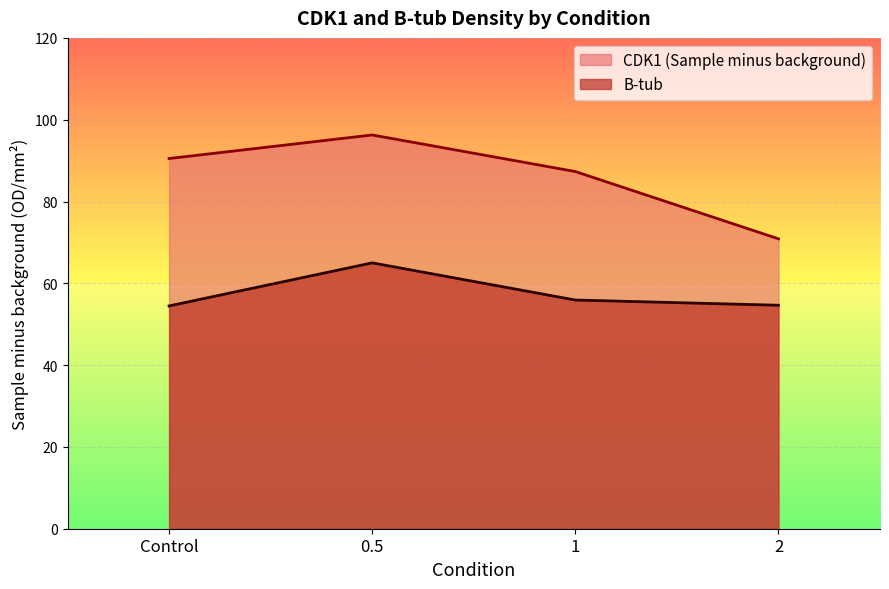

Which series has the largest total across all categories?

CDK1 (Sample minus background)